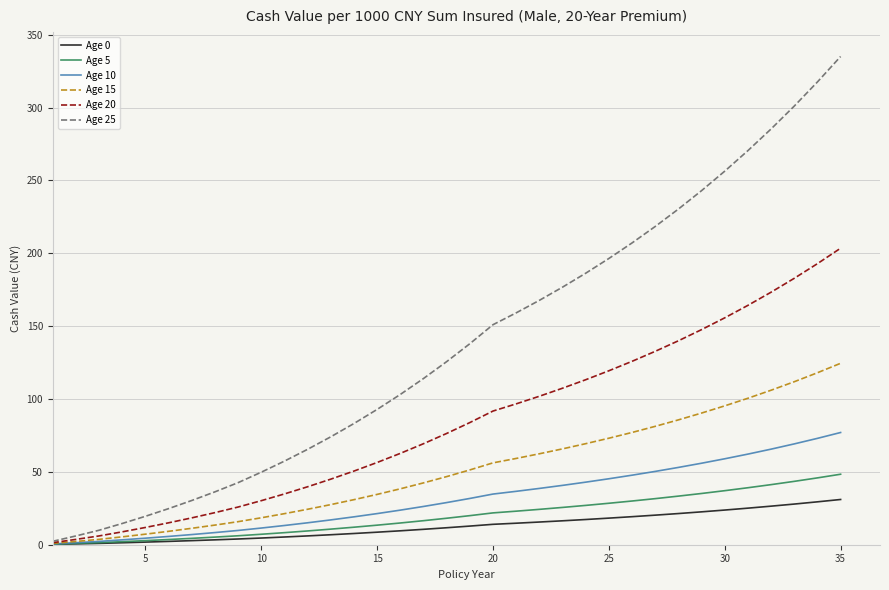

Which series has the widest spread of values?

Age 25